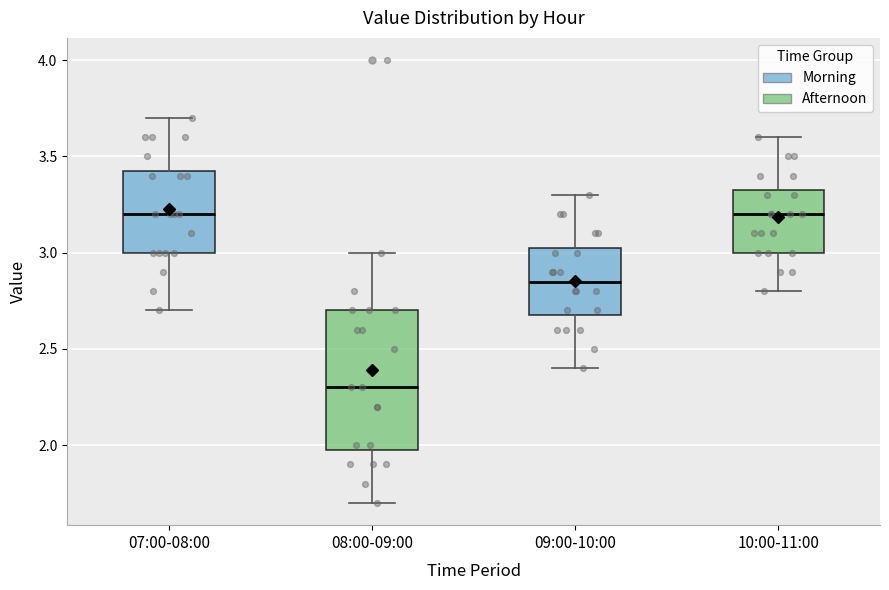

Where does the upper whisker of the box for 07:00-08:00 end on the y-axis? The values are not printed on the chart, so give them approximately, as read against the axis.

3.70